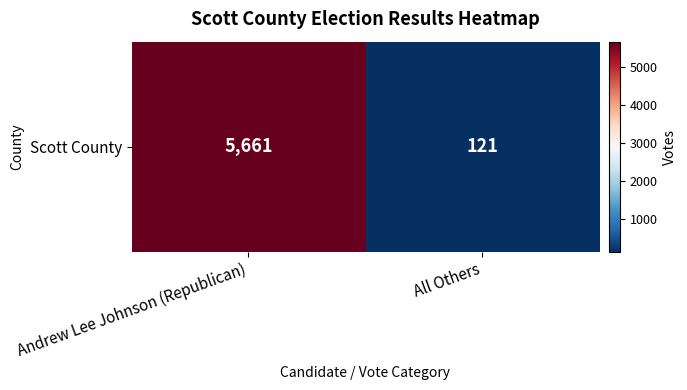

List the labels in order of value, largest first.

Andrew Lee Johnson (Republican), All Others